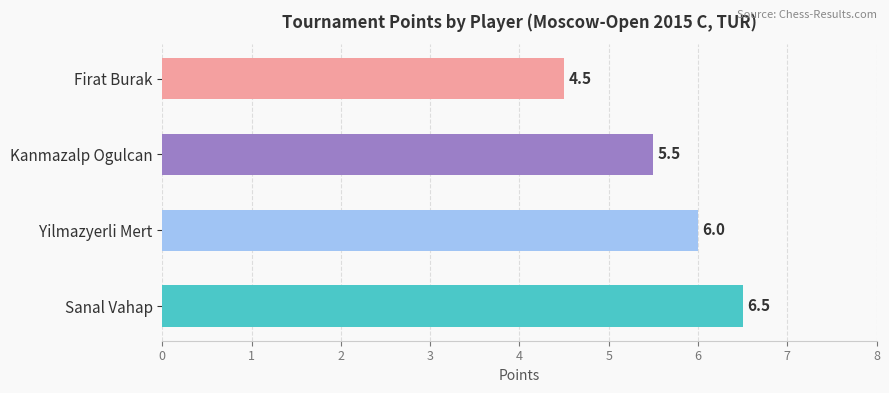

What is the minimum value shown in the chart?

4.5